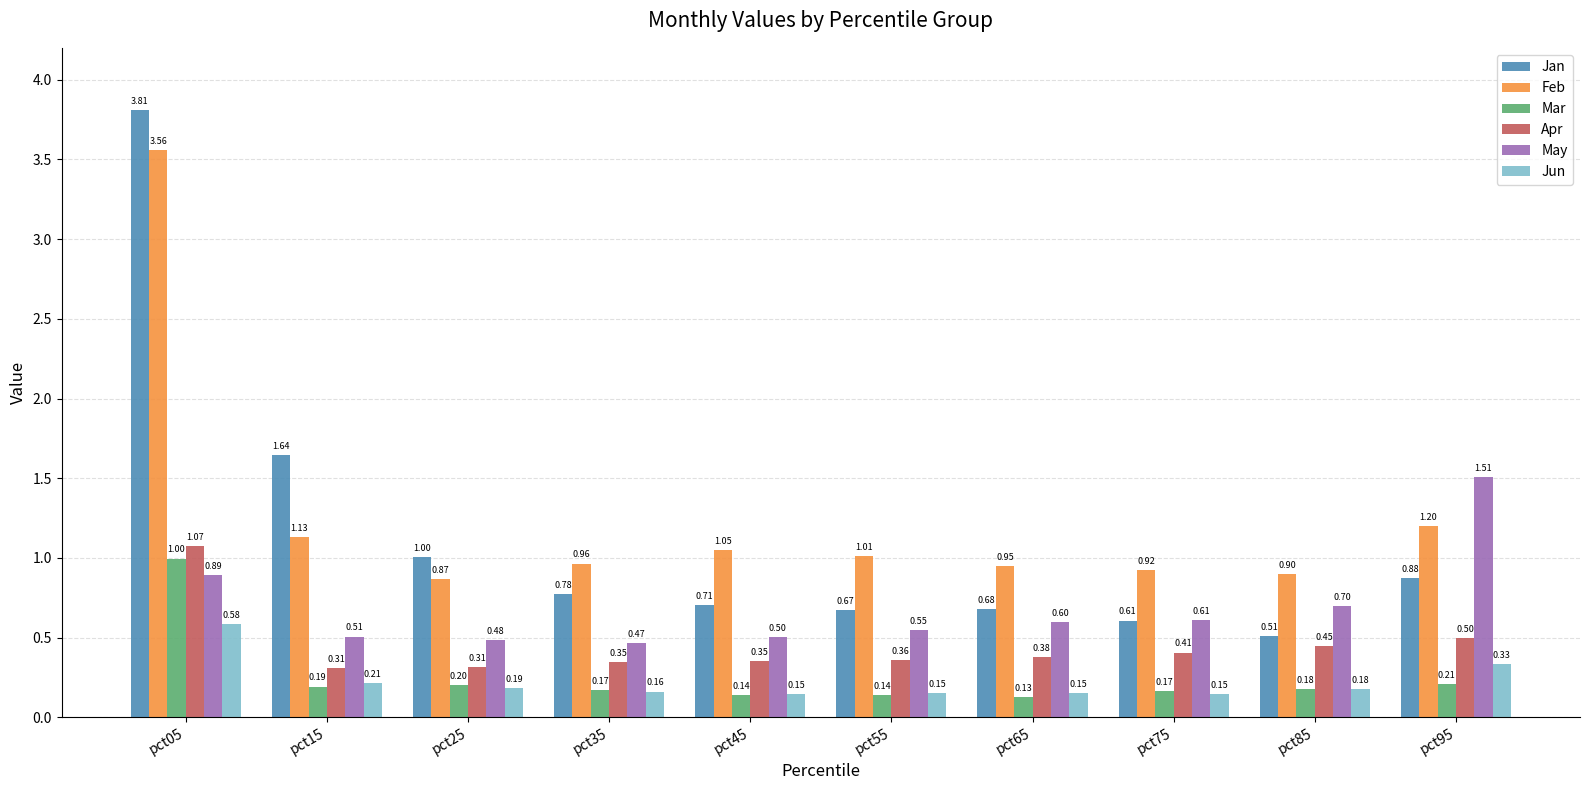

List the labels in order of May value, largest first.

pct95, pct05, pct85, pct75, pct65, pct55, pct15, pct45, pct25, pct35